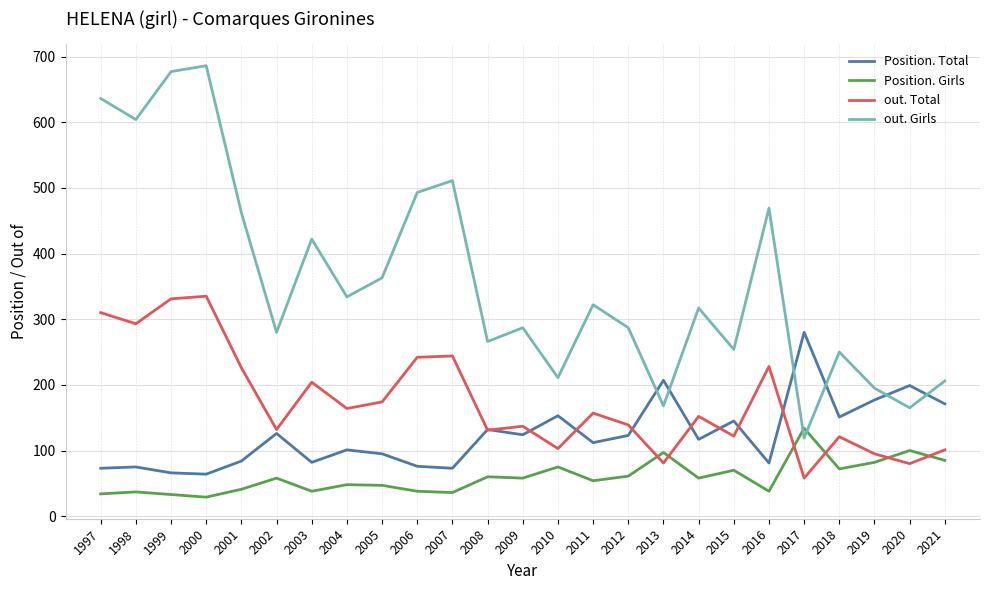

The value of Position. Girls at 2014 is 58. True or false?

True